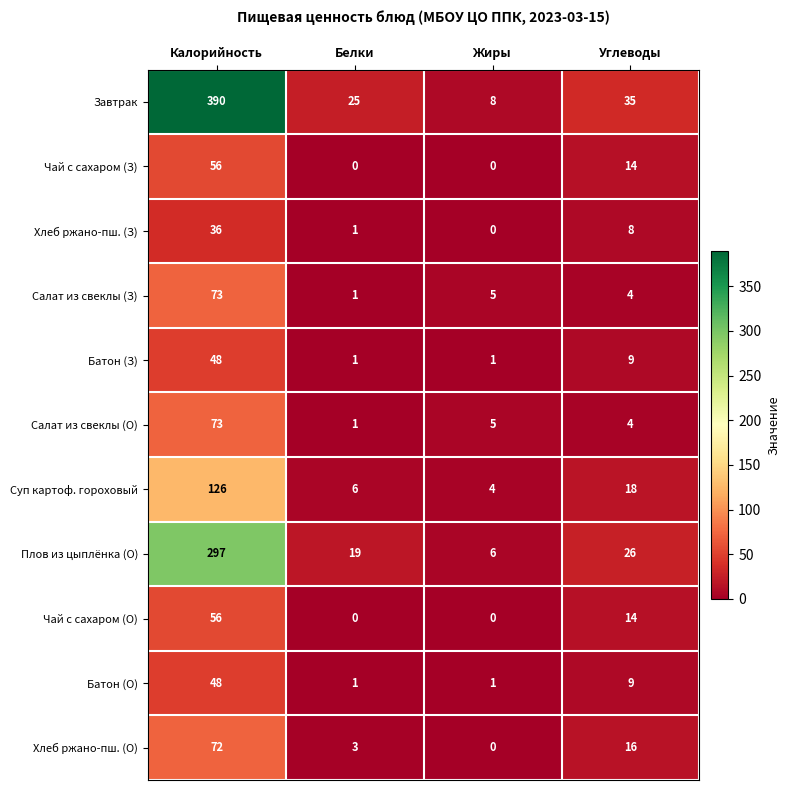

How many series are shown in this chart?

11